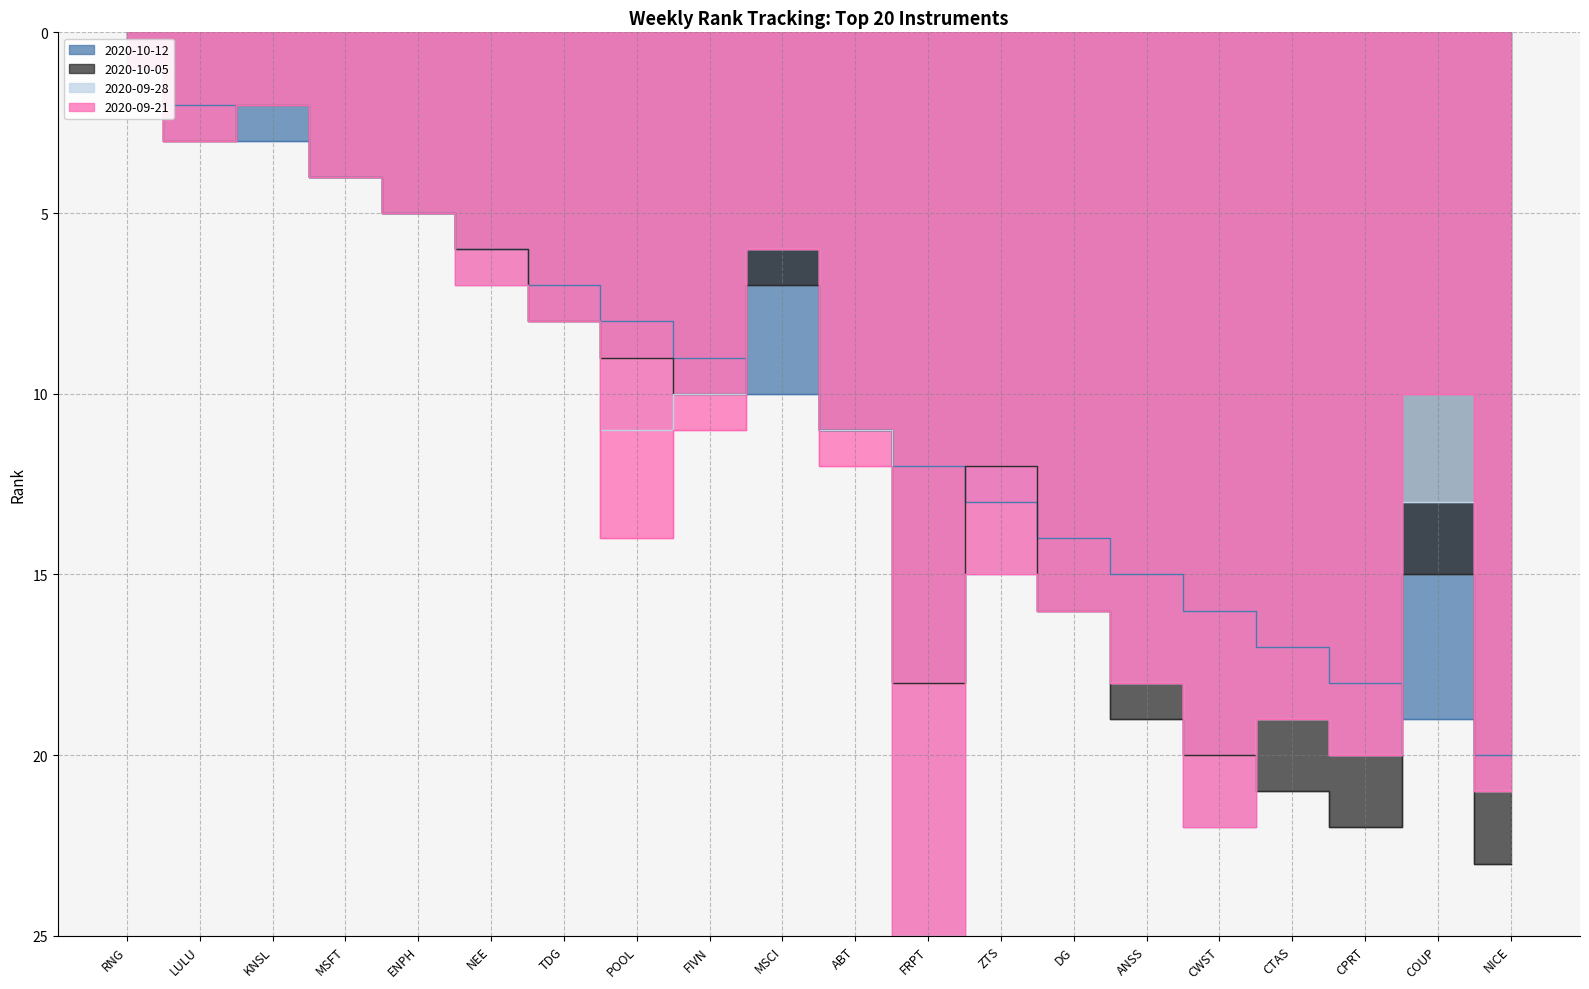

How many series are shown in this chart?

4